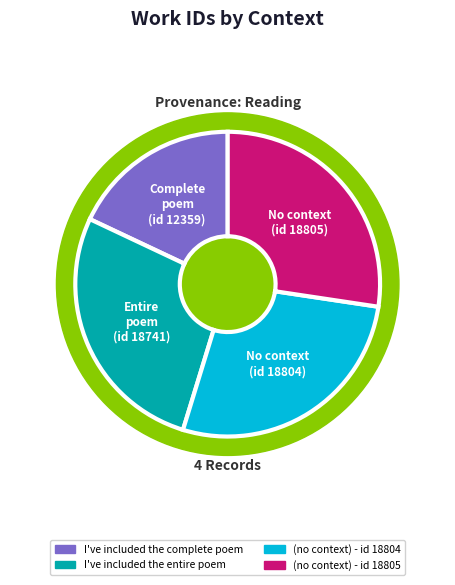

Rank the categories by value from lowest to highest.

I've included the complete poem, I've included the entire poem, (no context) - id 18804, (no context) - id 18805